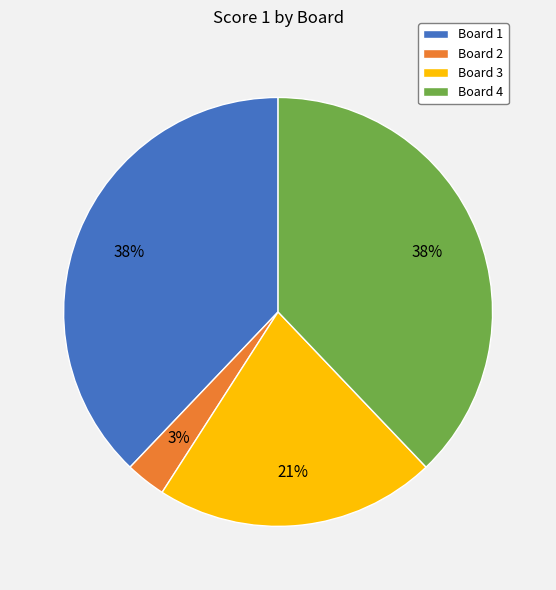

What percentage is the Board 3 slice, to the nearest percent?

21%